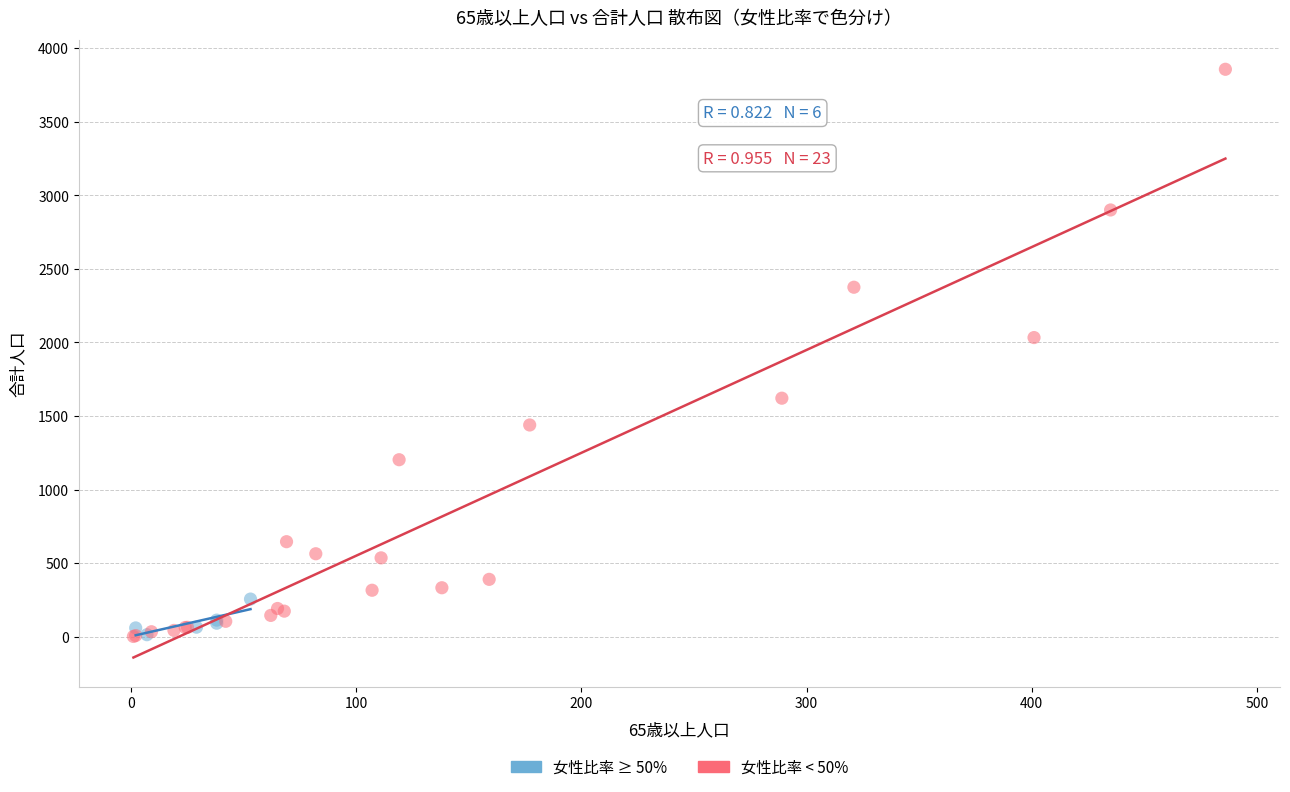

Which series has the largest Y range (max minus min)?

女性比率 < 50%